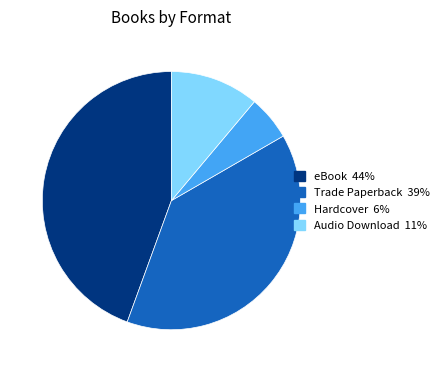

What is the largest slice in the pie chart?

eBook